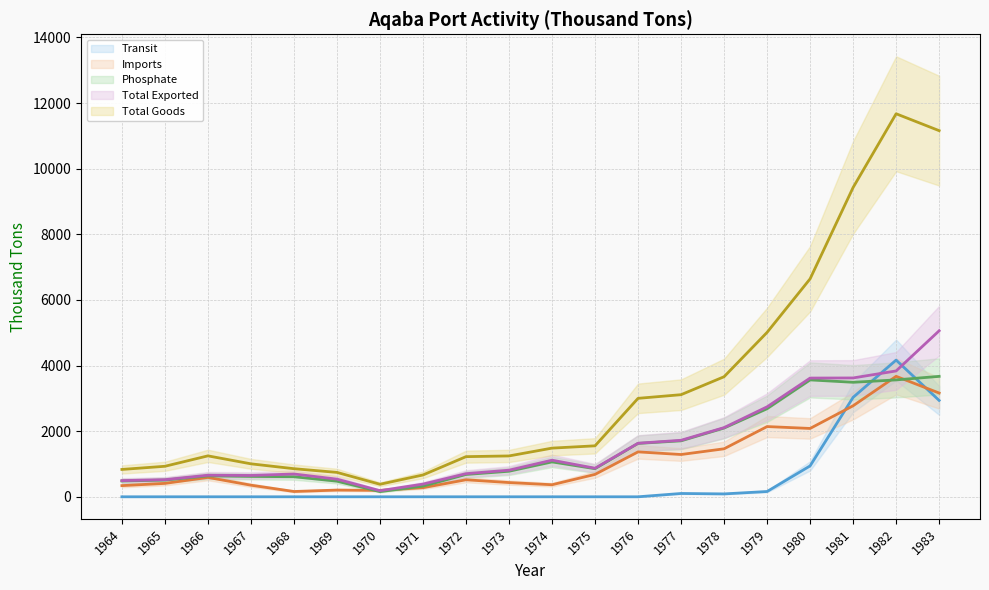

Rank the series by their maximum value, from highest to lowest.

Total Goods, Total Exported, Transit, Imports, Phosphate